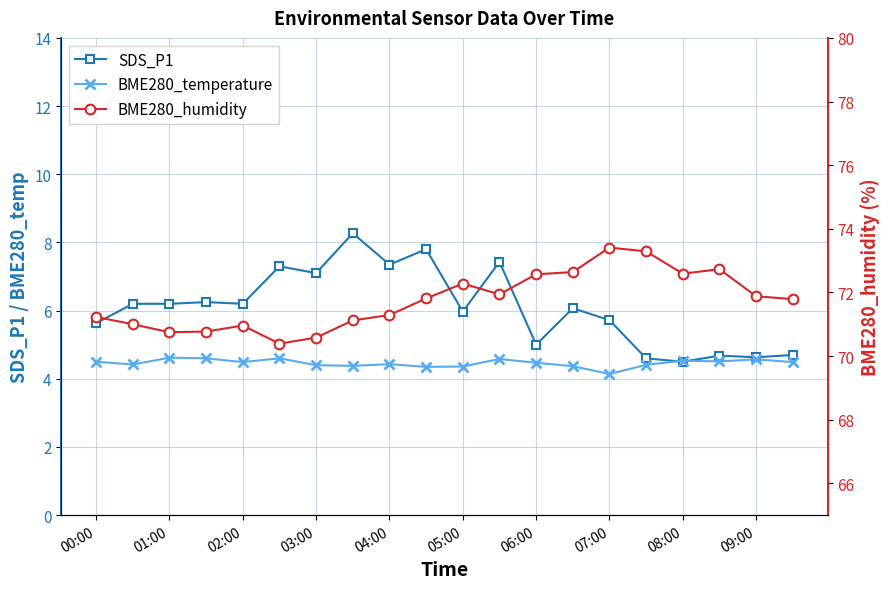

Reading left to right, extract all data points from this chart.

SDS_P1: 5.6	6.2	6.2	6.2	6.2	7.3	7.1	8.3	7.3	7.8	6.0	7.4	5.0	6.1	5.7	4.6	4.5	4.7	4.6	4.7
BME280_temperature: 4.5	4.4	4.6	4.6	4.5	4.6	4.4	4.4	4.4	4.3	4.4	4.6	4.5	4.4	4.1	4.4	4.5	4.5	4.6	4.5
BME280_humidity: 71.2	71.0	70.8	70.8	71.0	70.4	70.6	71.1	71.3	71.8	72.3	71.9	72.6	72.6	73.4	73.3	72.6	72.7	71.9	71.8